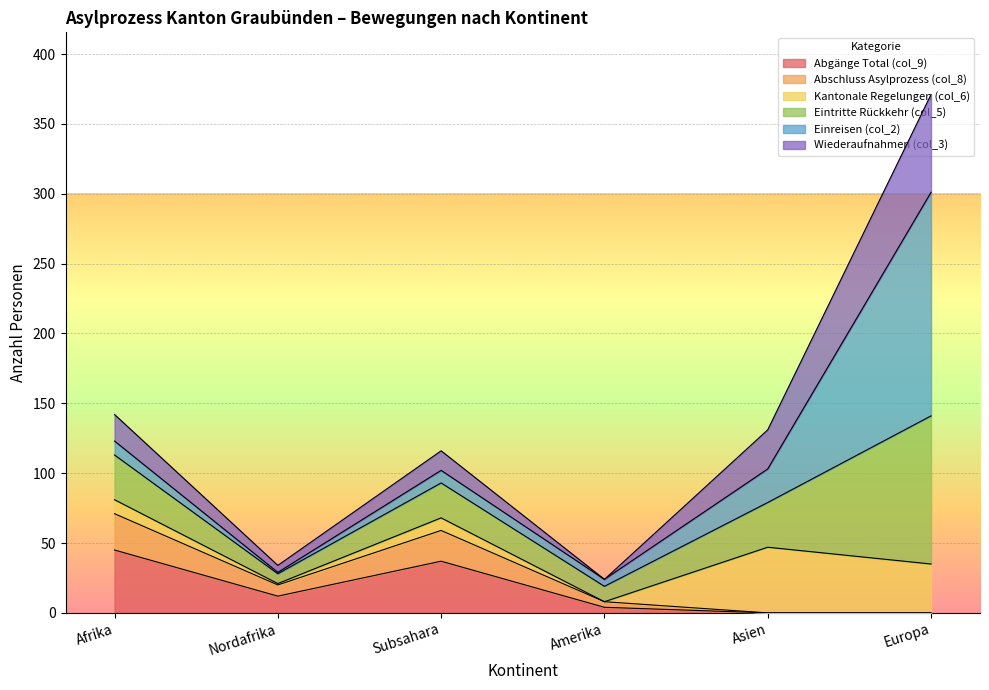

How many positive values does the Abgänge Total (col_9) series have?

4